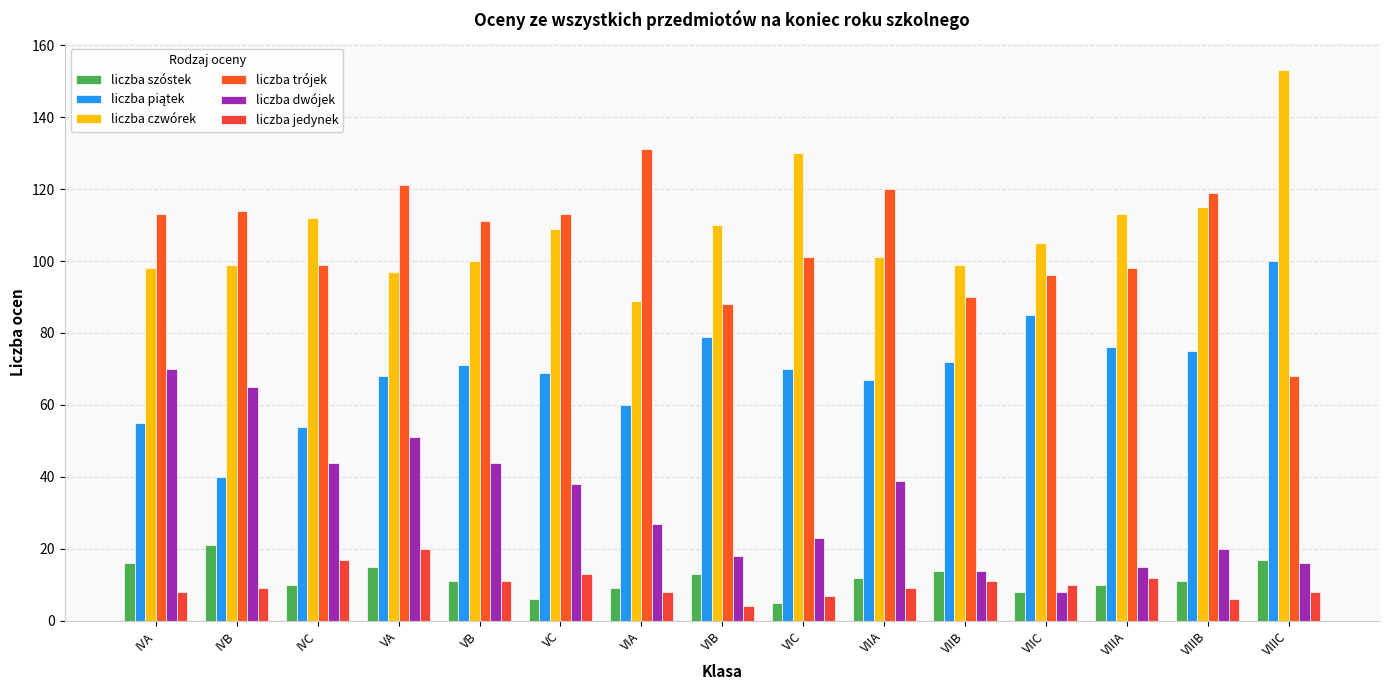

At which category is the sum across all series the highest?

VA